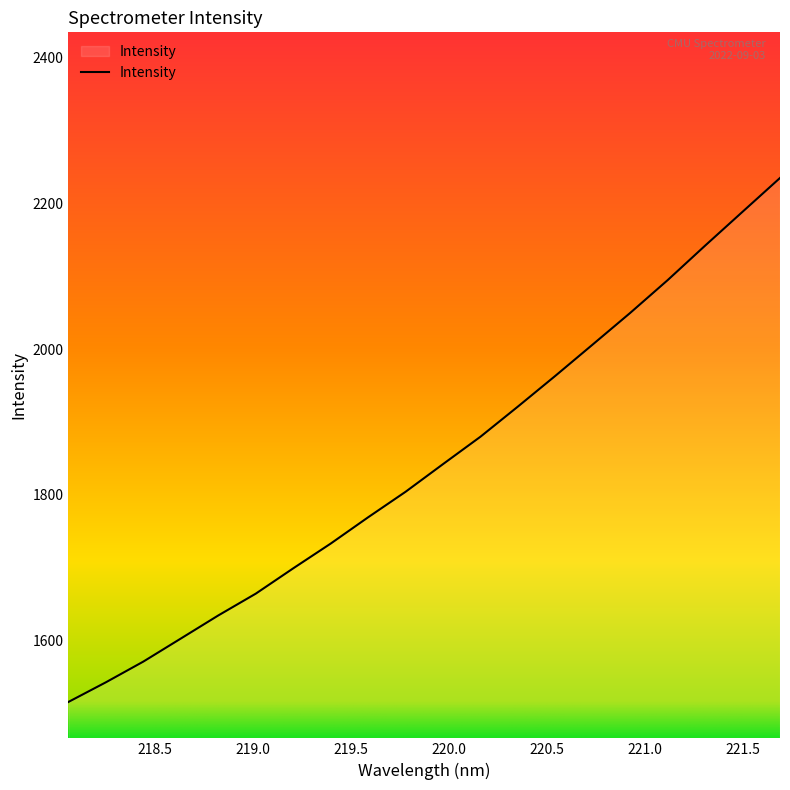

What is the difference between the maximum and minimum values?

719.5